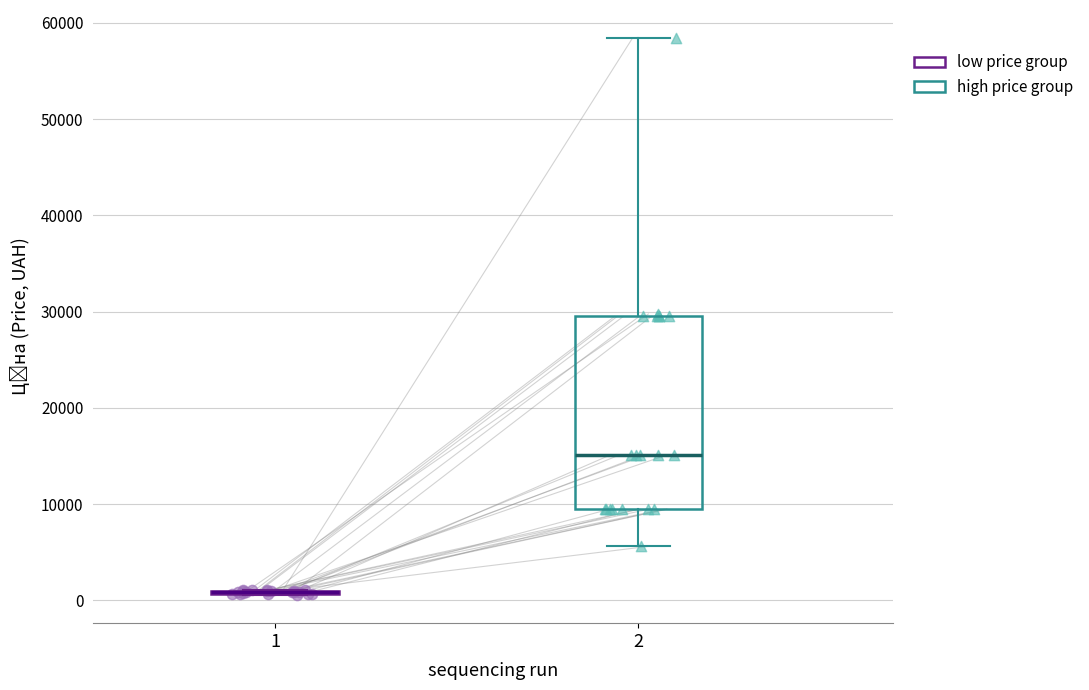

Which series has the largest Y range (max minus min)?

high price group